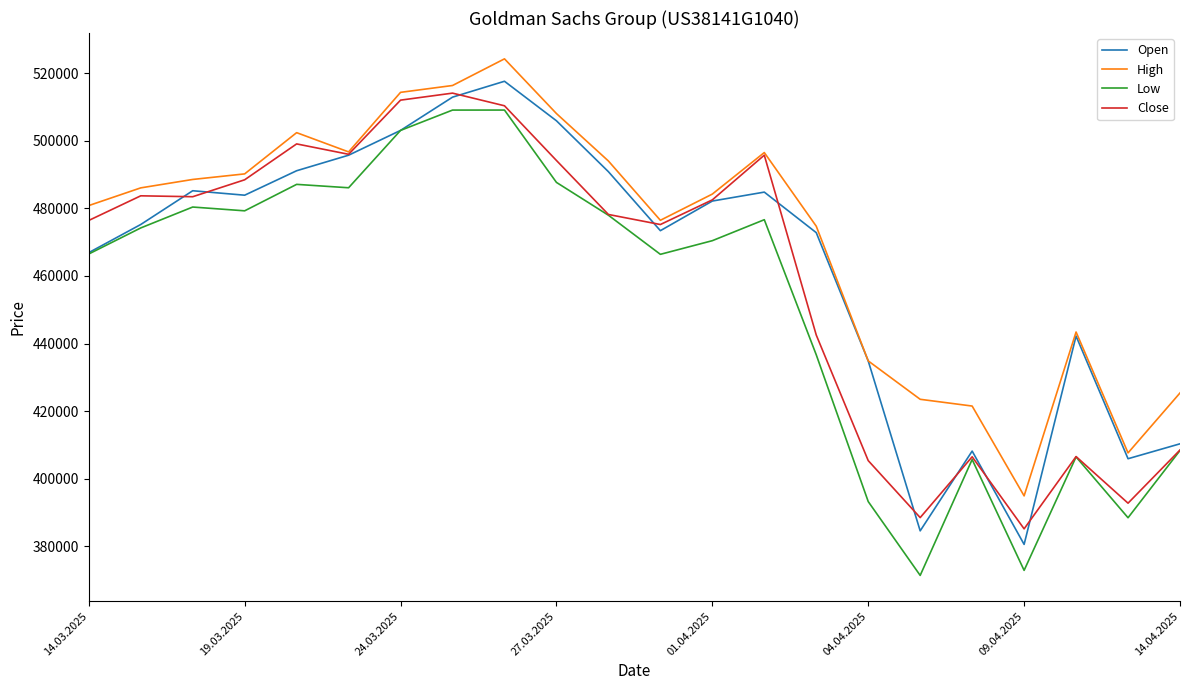

What is the minimum value shown in the chart?

371387